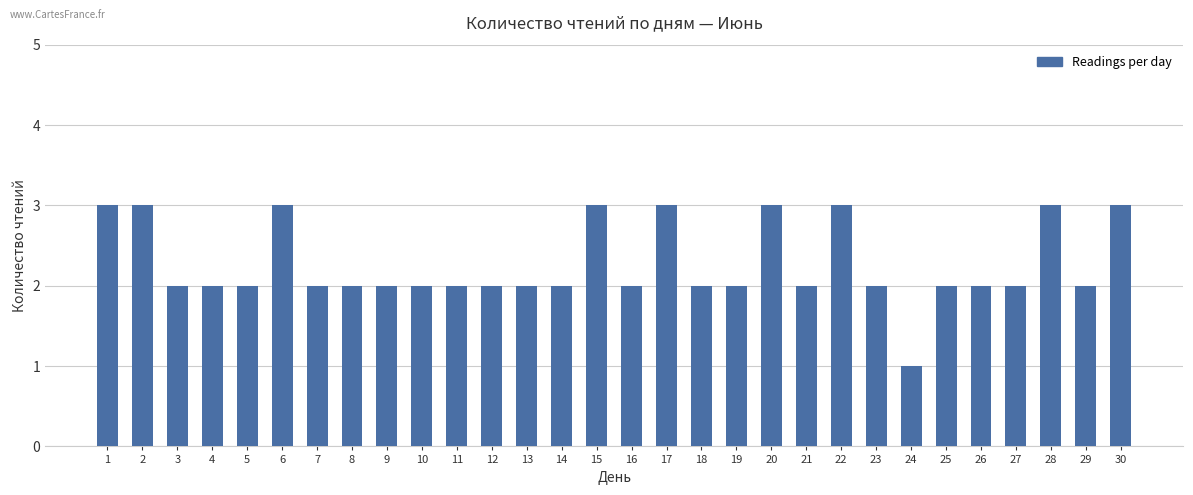

What is the approximate value at 9?

2